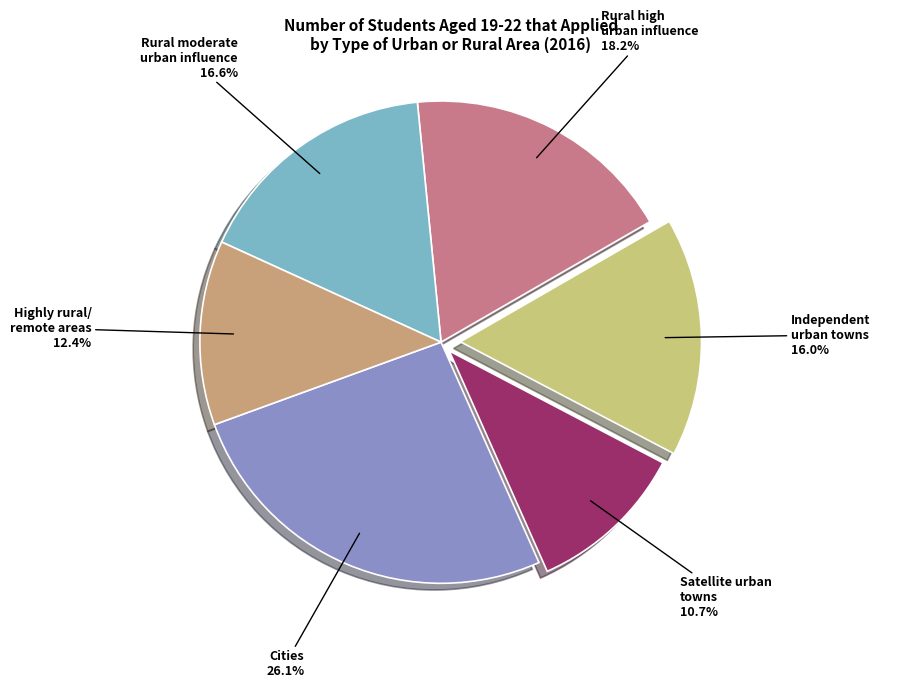

Rank the categories by value from highest to lowest.

Cities, Rural high urban influence, Rural moderate urban influence, Independent urban towns, Highly rural/ remote areas, Satellite urban towns